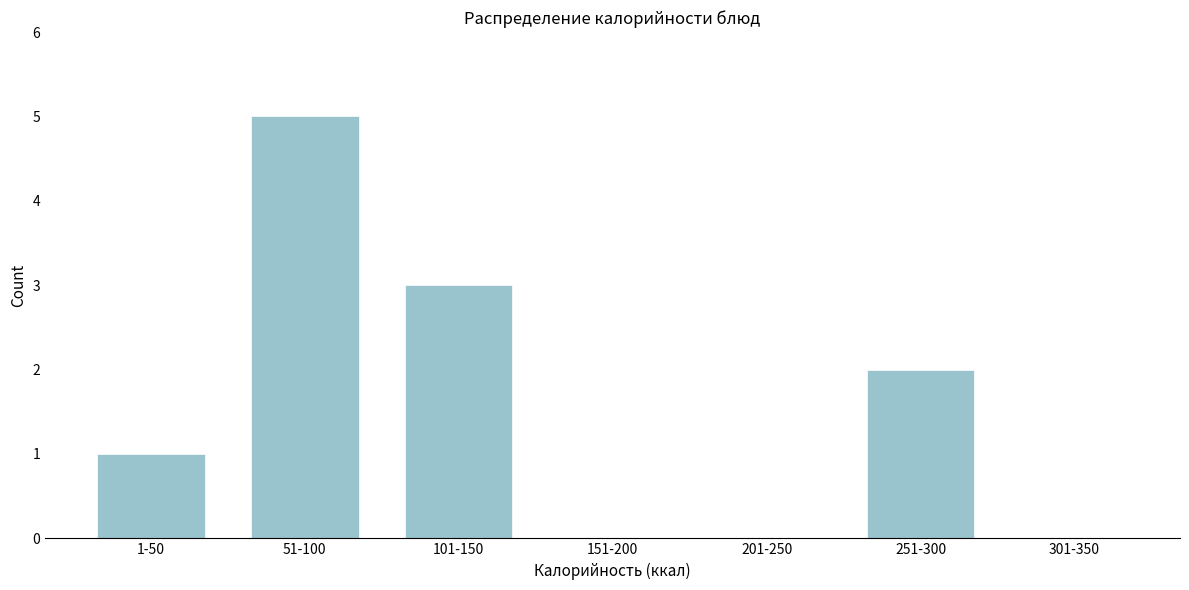

Reading left to right, transcribe all the data shown in this chart.

1-50=1	51-100=5	101-150=3	151-200=0	201-250=0	251-300=2	301-350=0